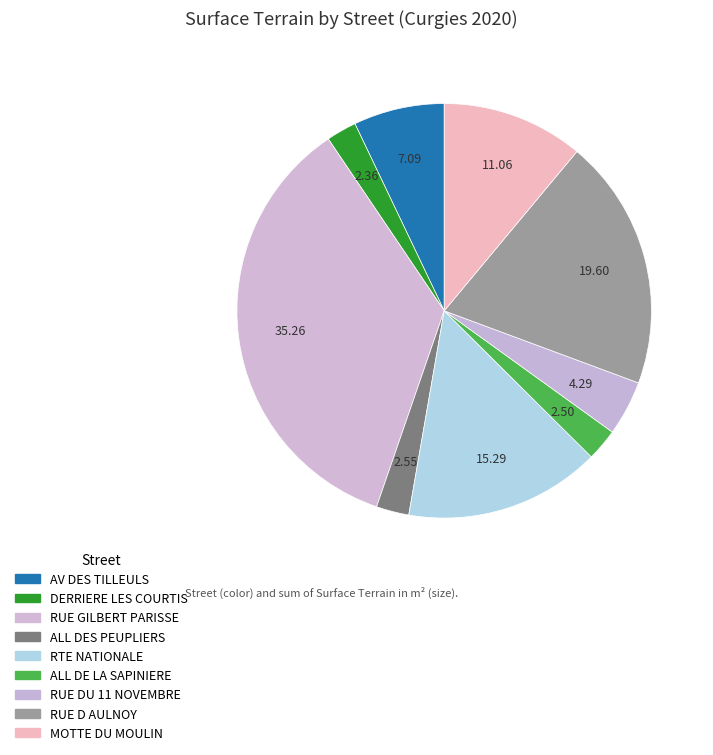

How many segments does this pie chart have?

9